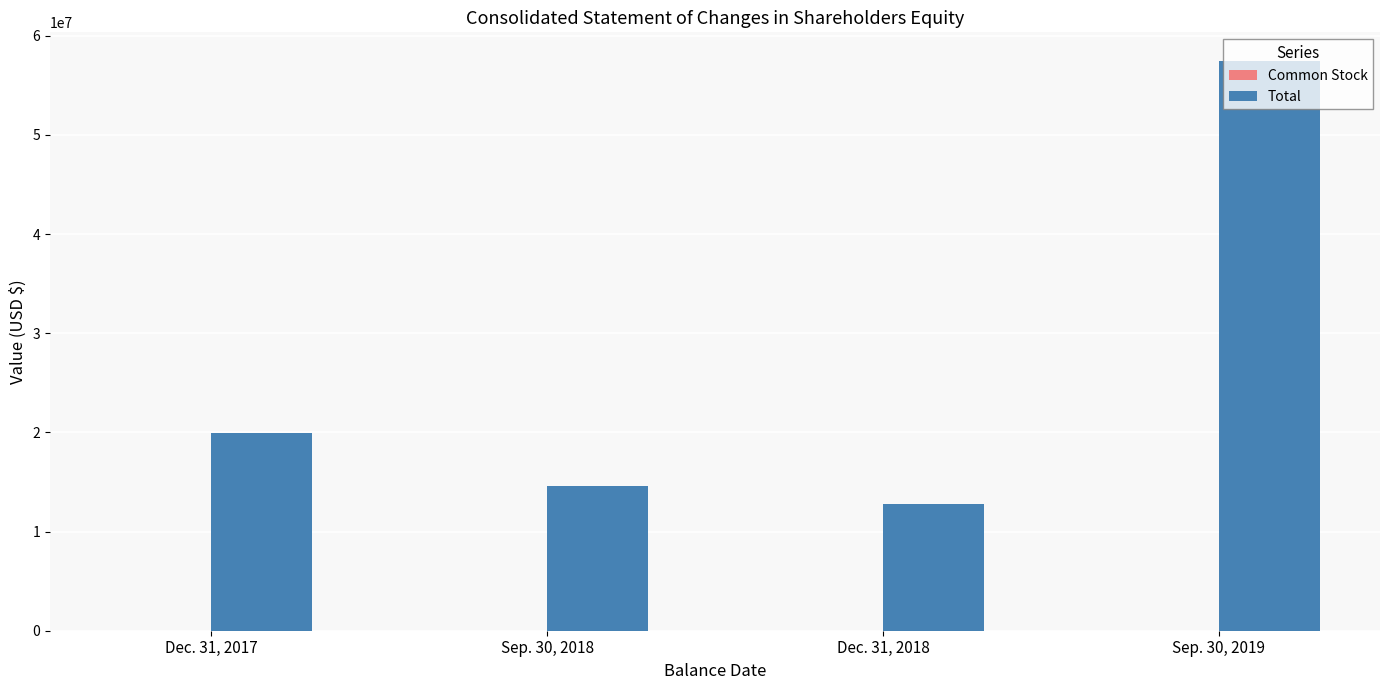

At which category is the sum across all series the highest?

Sep. 30, 2019